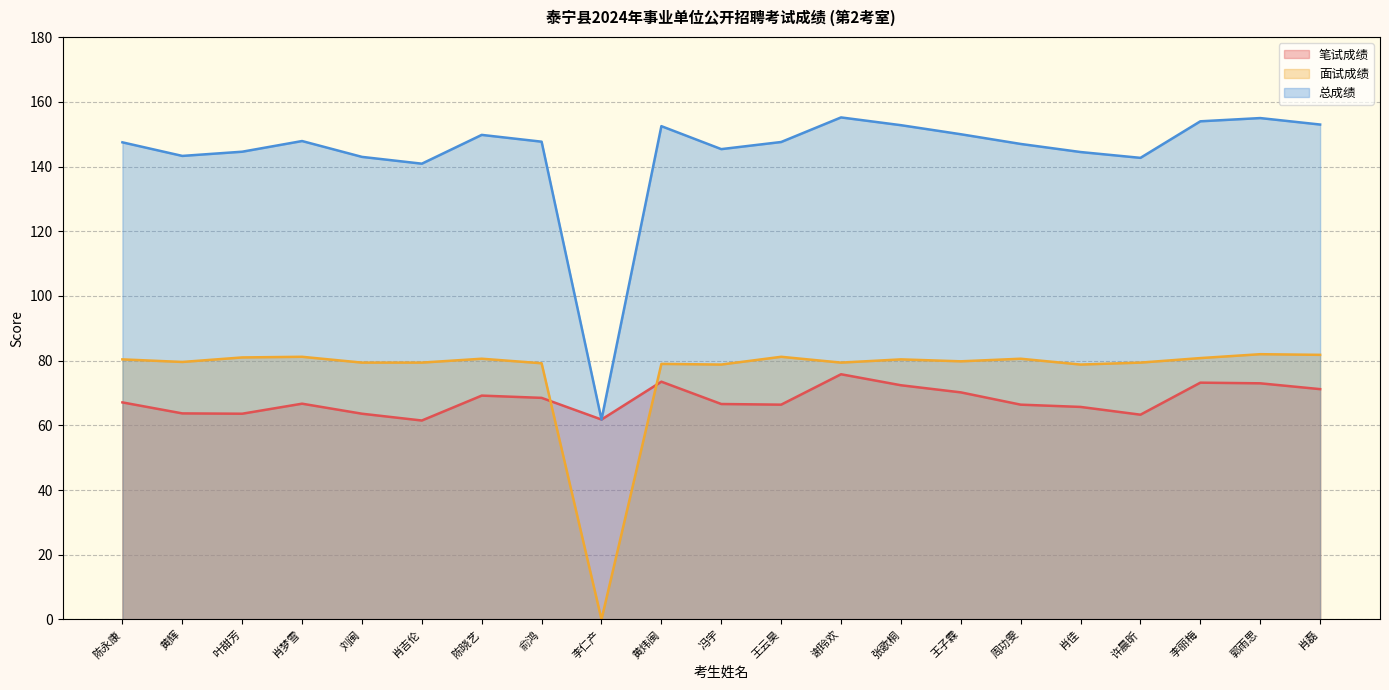

How many data points in 面试成绩 are above 79?

17